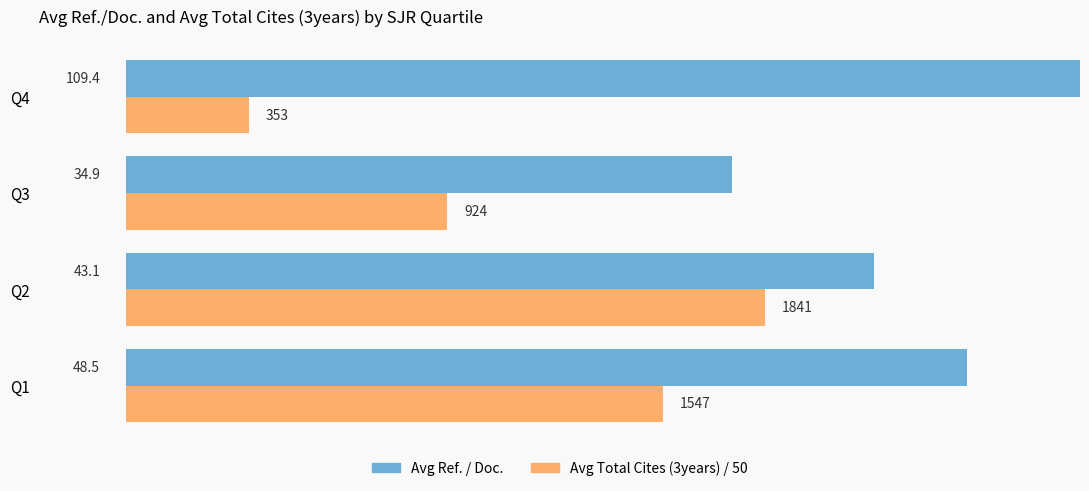

At which category does the chart reach its minimum across all series?

Q4